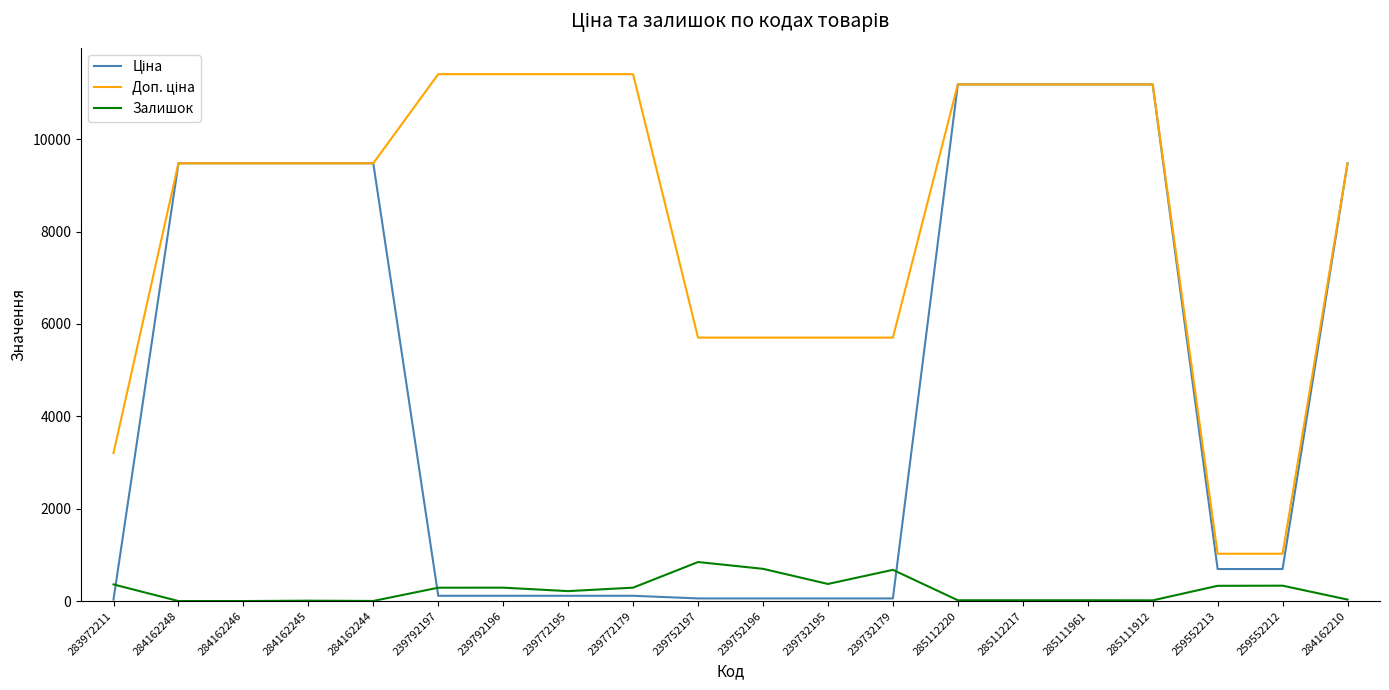

What is the difference between the highest and lowest values at 284162246?

9480.1